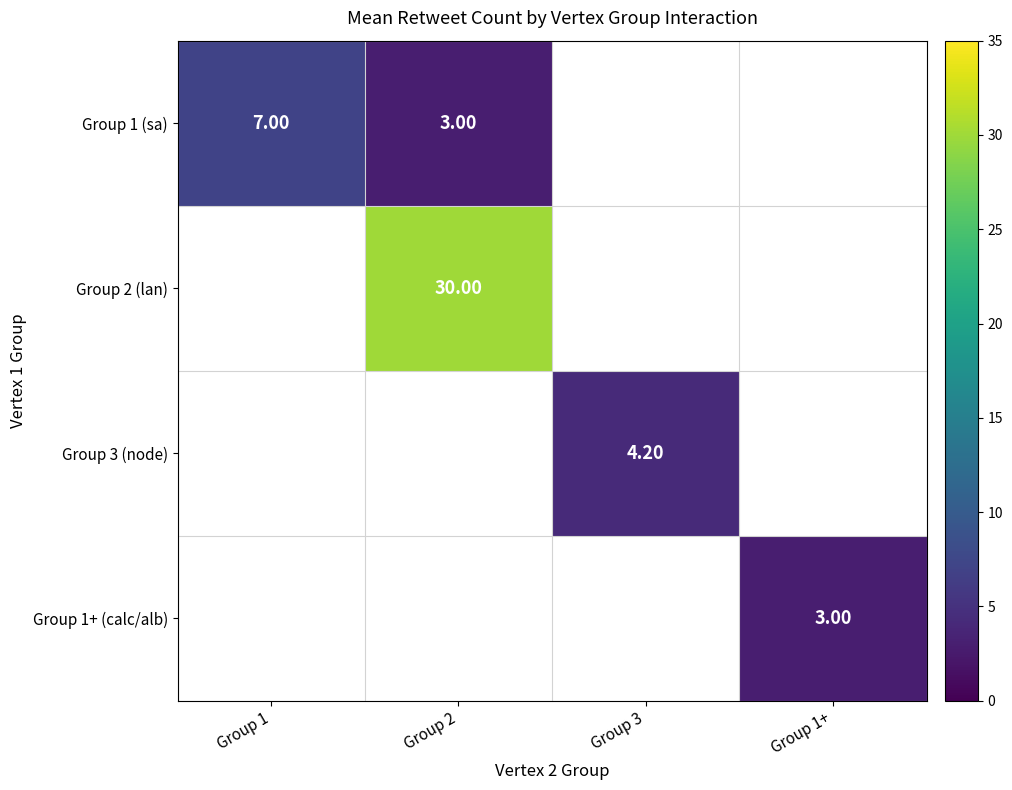

Is it true that Group 2 (lan) equals 30.0 at Group 2?

True